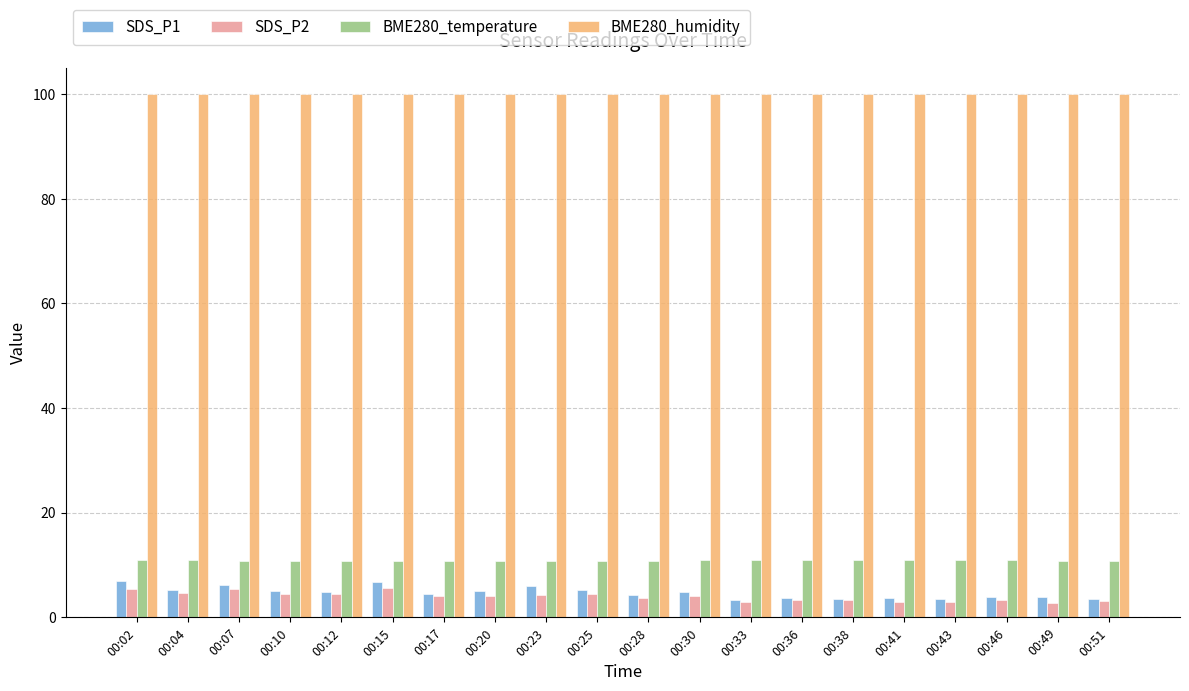

What is the spread (max minus min) of values at 00:46?

96.7